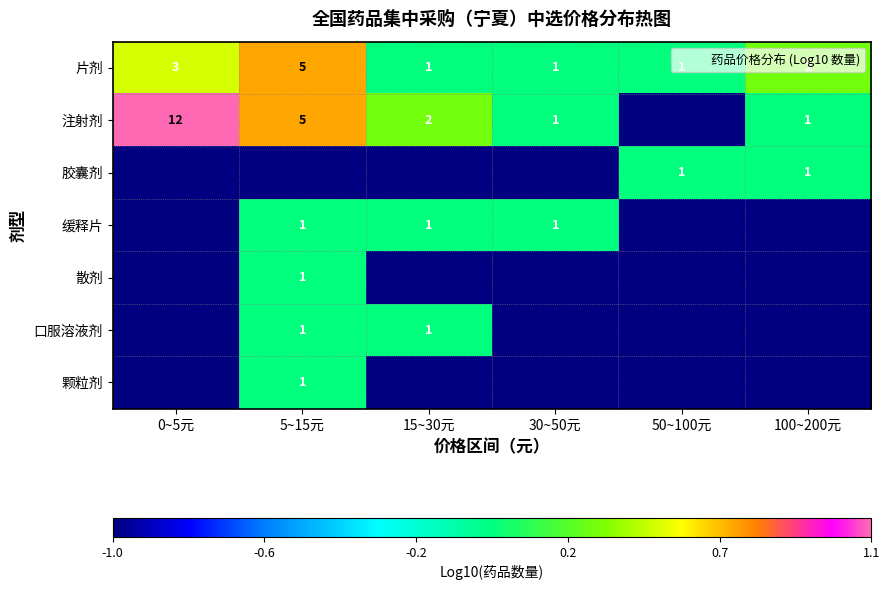

Count the number of data series in this chart.

7